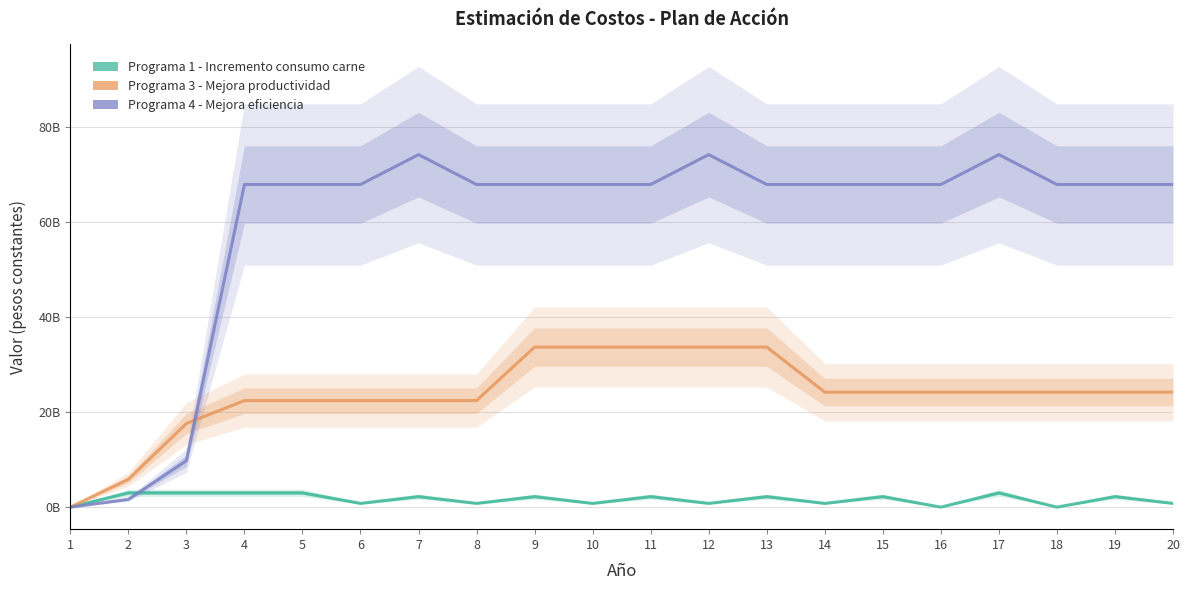

What is the maximum value for Programa 3 - Mejora productividad?

33722447934.1